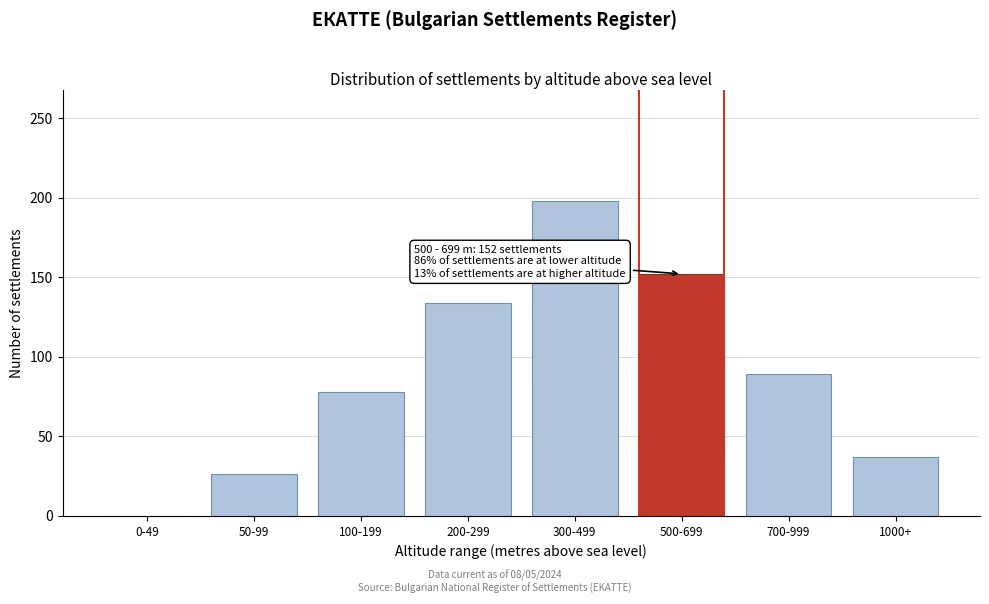

Reading left to right, transcribe all the data shown in this chart.

0-49=0	50-99=26	100-199=78	200-299=134	300-499=198	500-699=152	700-999=89	1000+=37